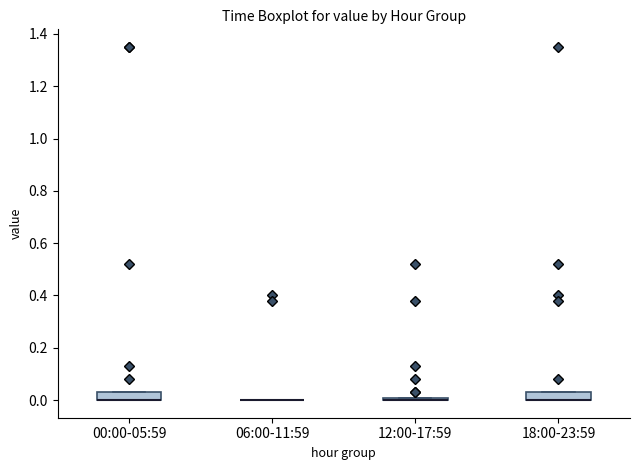

Reading left to right, transcribe this box plot: for each box, give where its median line is, the range the box spans, and where its two whiskers end, as read against the y-axis. The values are not printed on the chart, so give them approximately, as read against the axis.

00:00-05:59: median 0.00 (drawn on the box's lower edge), box 0.00 to 0.04, whiskers 0.00 to 0.04
06:00-11:59: box collapsed to a line at 0.00, whiskers 0.00 to 0.00
12:00-17:59: box collapsed to a line at 0.00, whiskers 0.00 to 0.00
18:00-23:59: median 0.00 (drawn on the box's lower edge), box 0.00 to 0.04, whiskers 0.00 to 0.04